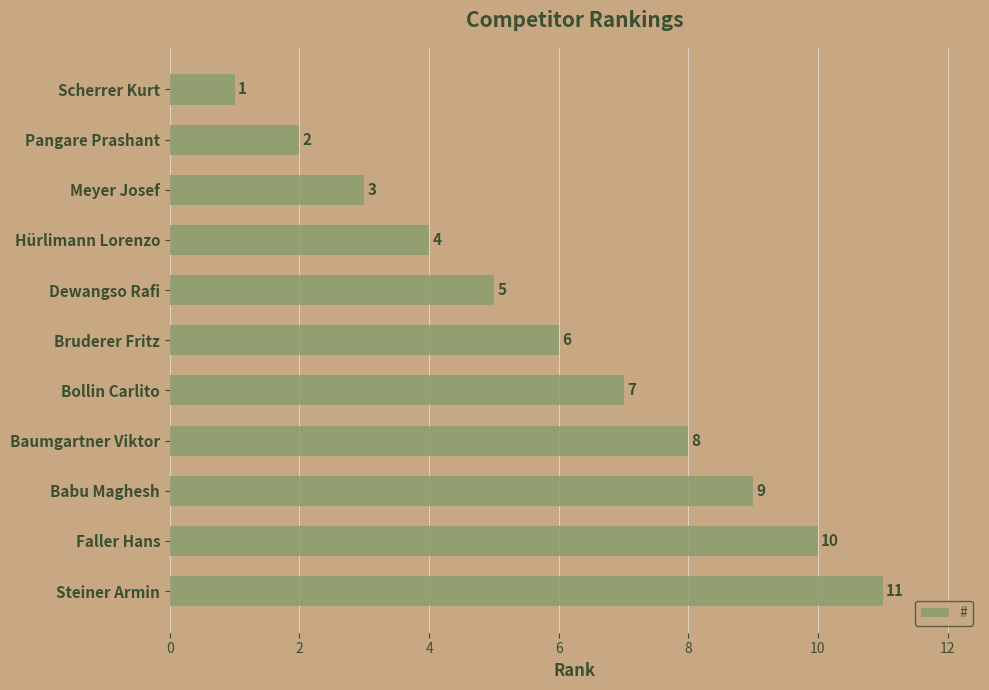

Count the number of data series in this chart.

1